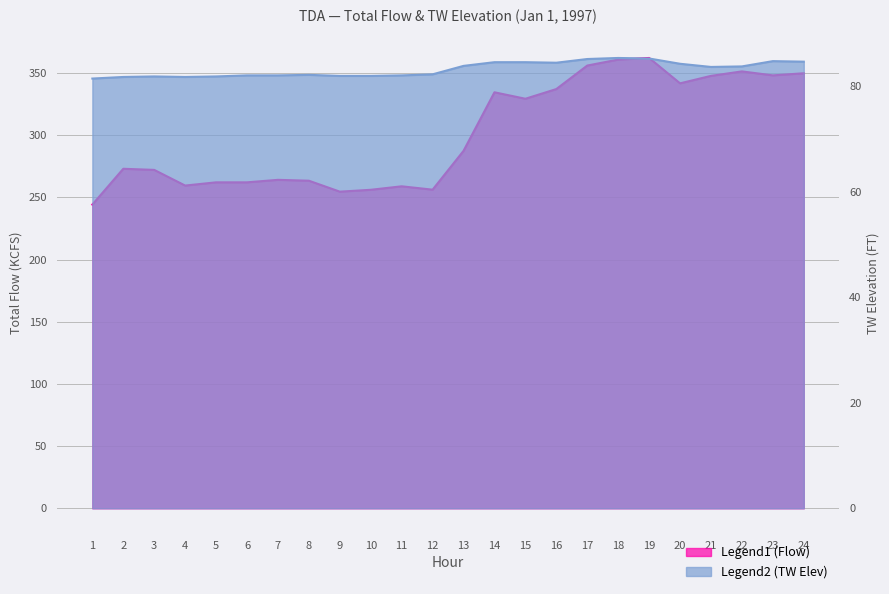

Reading left to right, what are all the values shown in this chart?

TOTAL FLOW (KCFS): 1=244.2	2=273.0	3=272.1	4=259.5	5=262.1	6=262.1	7=264.1	8=263.4	9=254.6	10=256.1	11=258.9	12=256.2	13=287.4	14=334.5	15=329.3	16=337.1	17=356.0	18=360.8	19=362.1	20=341.7	21=347.7	22=351.3	23=348.1	24=349.8
TW ELEV (FT): 1=81.4	2=81.7	3=81.8	4=81.7	5=81.8	6=82.0	7=82.0	8=82.1	9=81.9	10=81.9	11=82.0	12=82.2	13=83.8	14=84.5	15=84.5	16=84.4	17=85.1	18=85.3	19=85.2	20=84.2	21=83.6	22=83.7	23=84.7	24=84.6